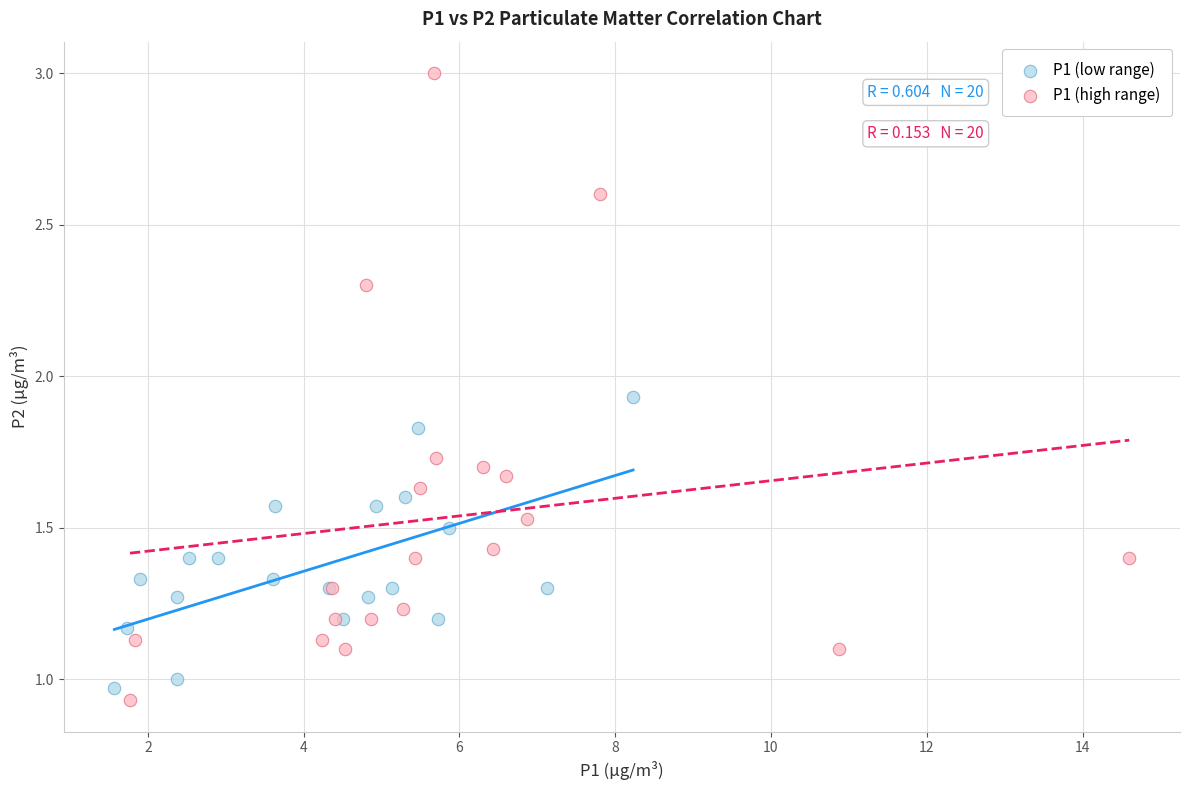

What are all the series names shown in the legend?

P1 (low range), P1 (high range)